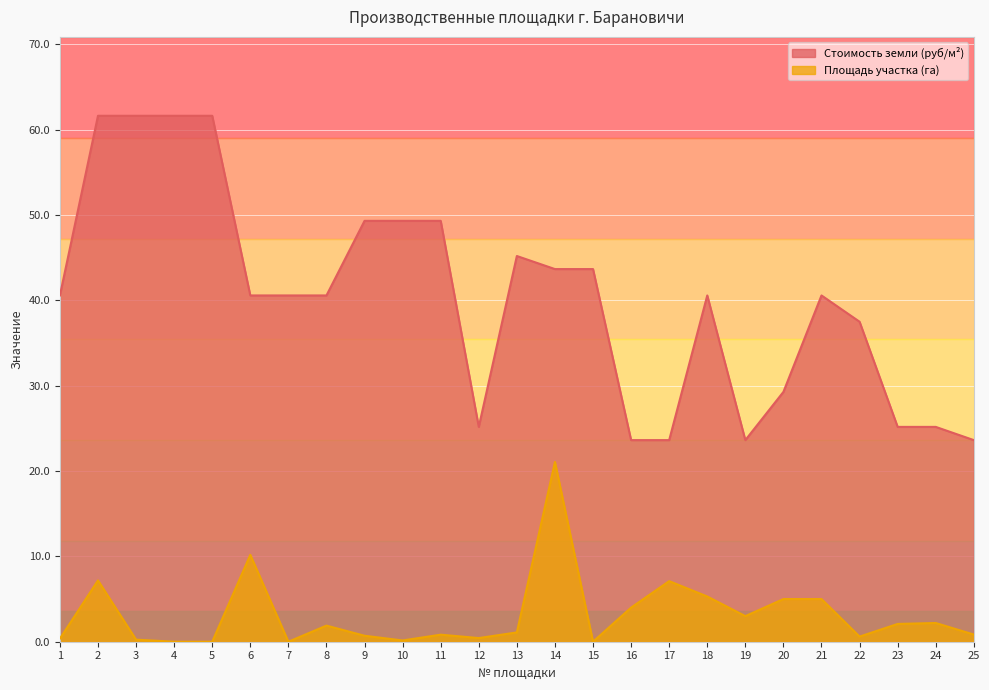

What is the value of the Стоимость земли (руб/м²) point at the 25th from the left?

23.6